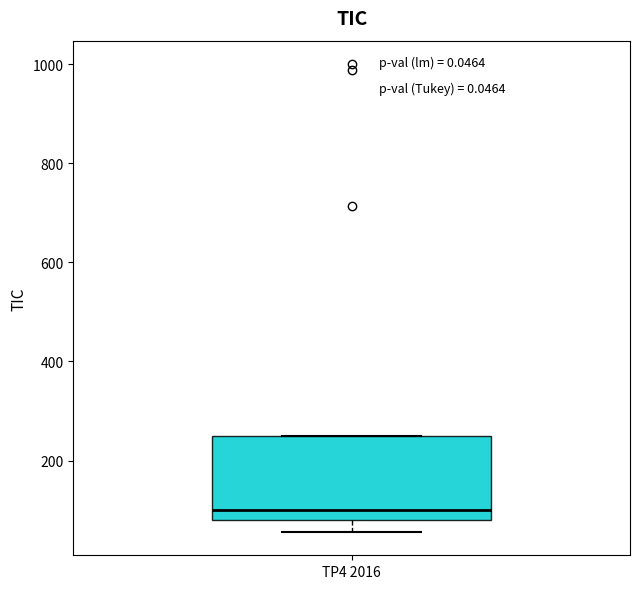

Where is the lower edge of the box for TP4 2016 on the y-axis? The values are not printed on the chart, so give them approximately, as read against the axis.

80